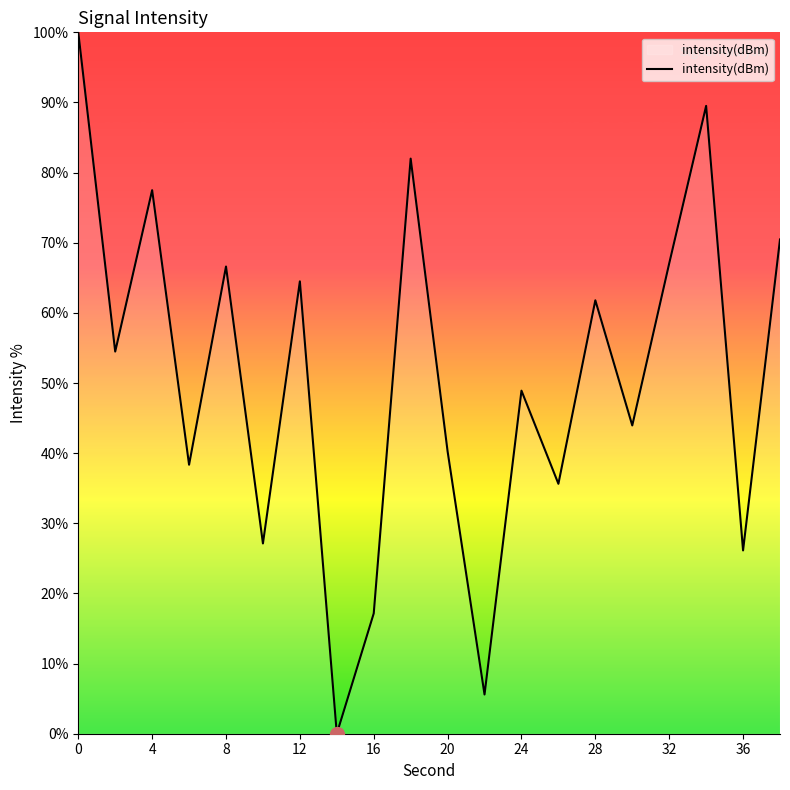

How many values exceed 54?

10